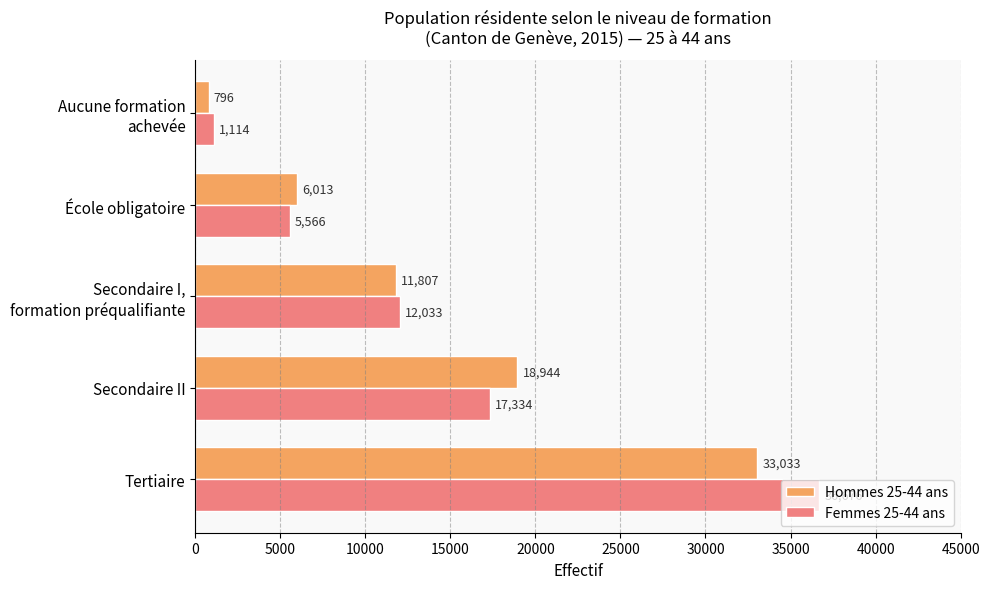

What is the difference between the maximum and minimum values in the Femmes 25-44 ans series?

35561.4